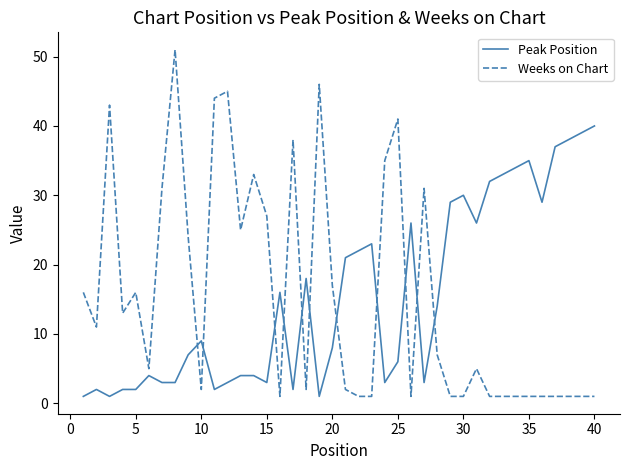

Which series has the largest range (max minus min)?

Weeks on Chart